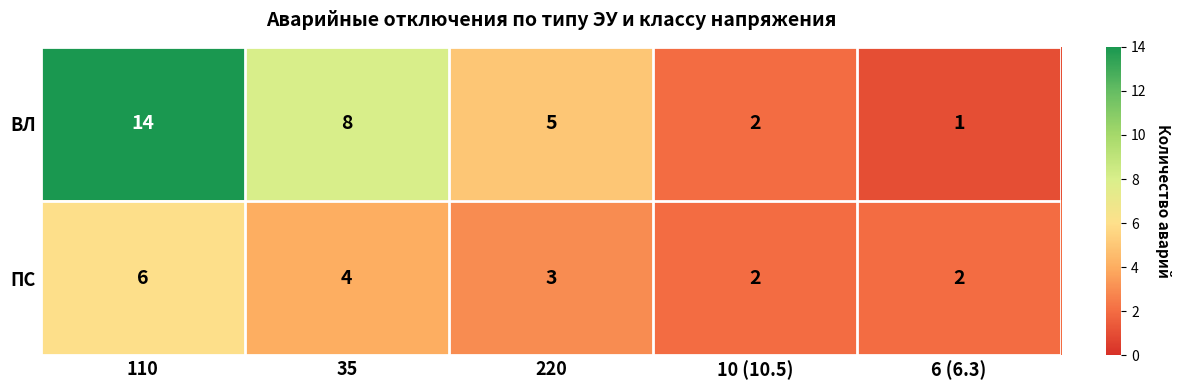

What is the difference between the ПС values at 220 and 110?

3